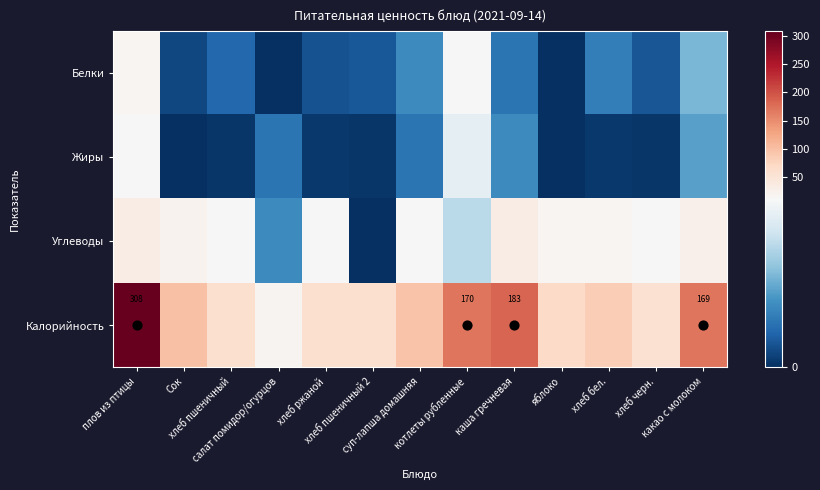

What is the sum of the Жиры values at каша гречневая and хлеб ржаной?

4.4